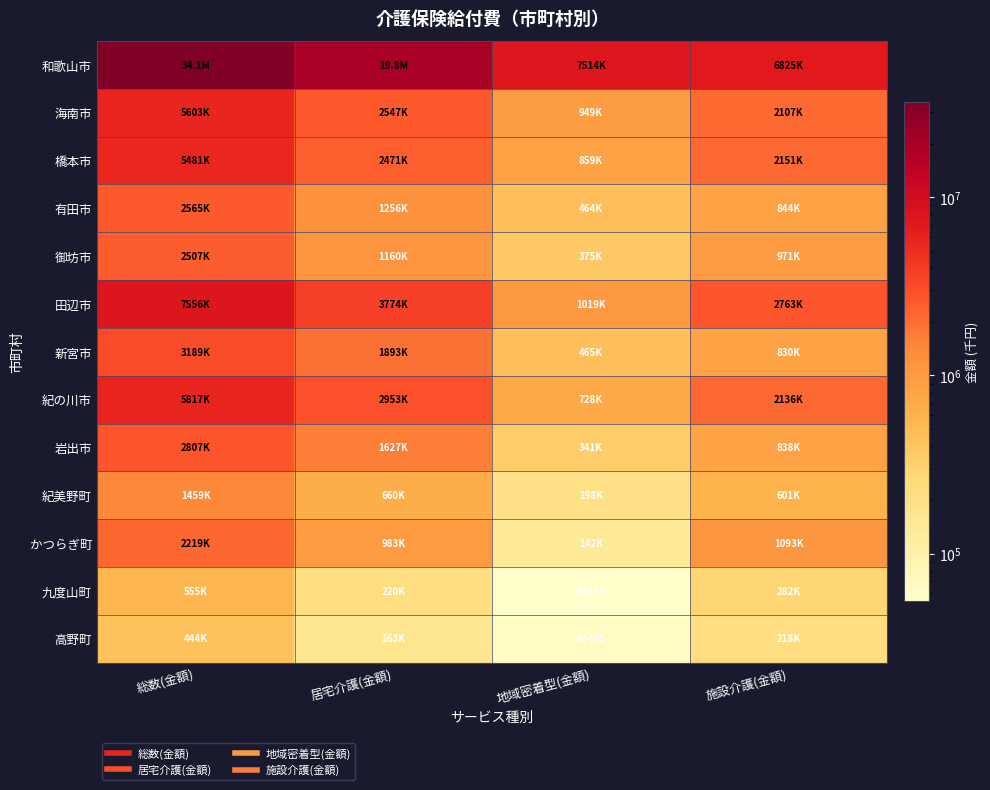

What is the sum of all 岩出市 values?

5613410.4